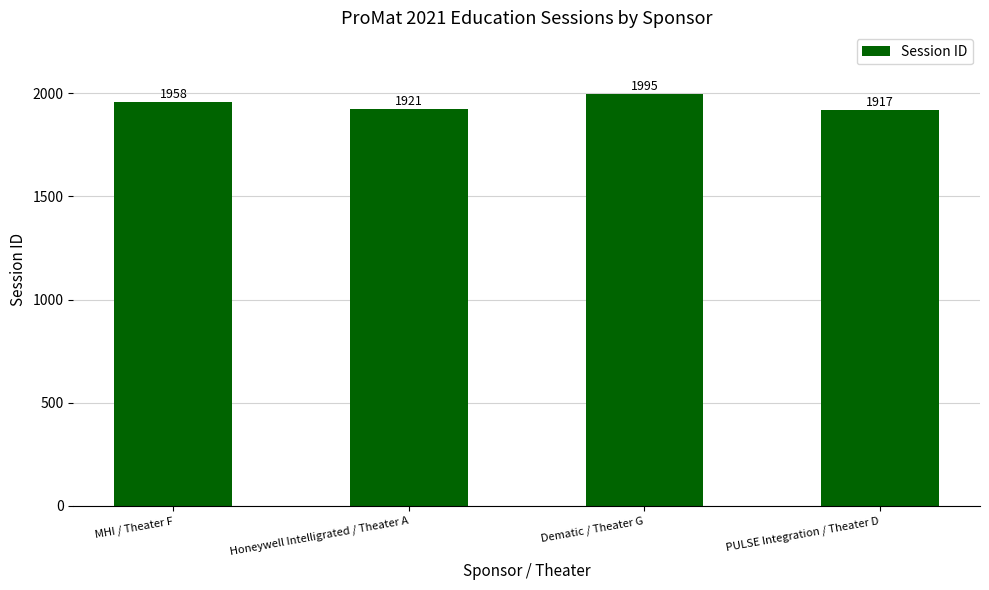

What is the average value?

1948